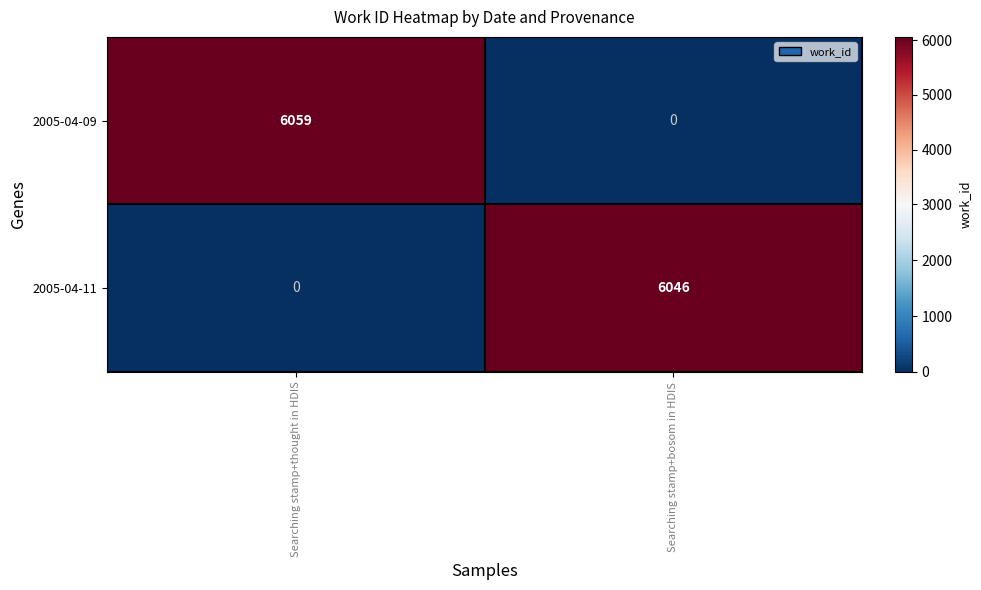

At which label is 2005-04-09 closest to 3029?

Searching stamp+bosom in HDIS